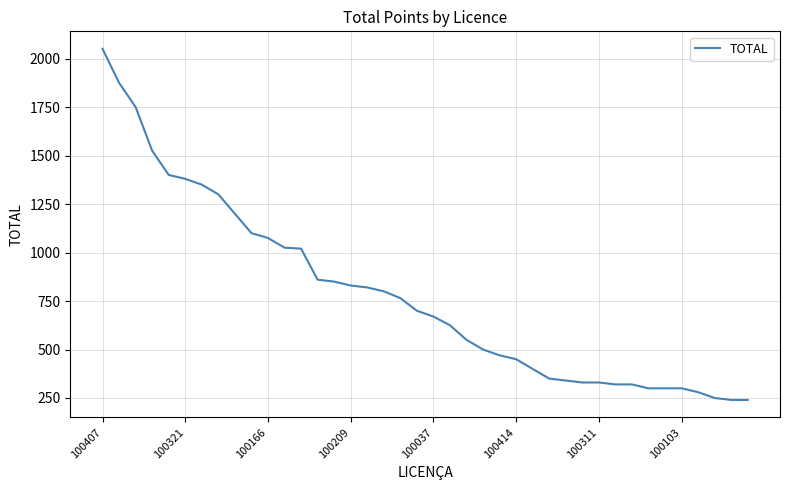

What is the greatest value displayed?

2050